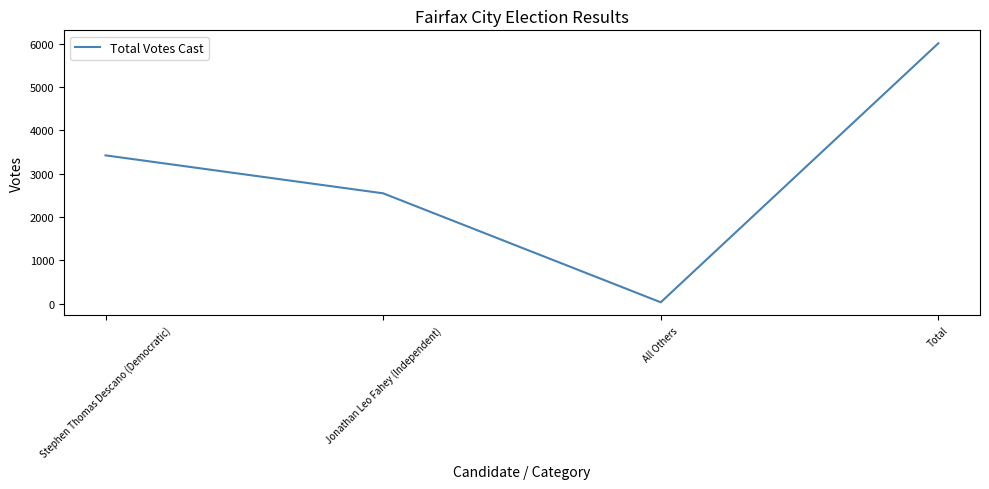

What is the difference between the maximum and minimum values?

5973